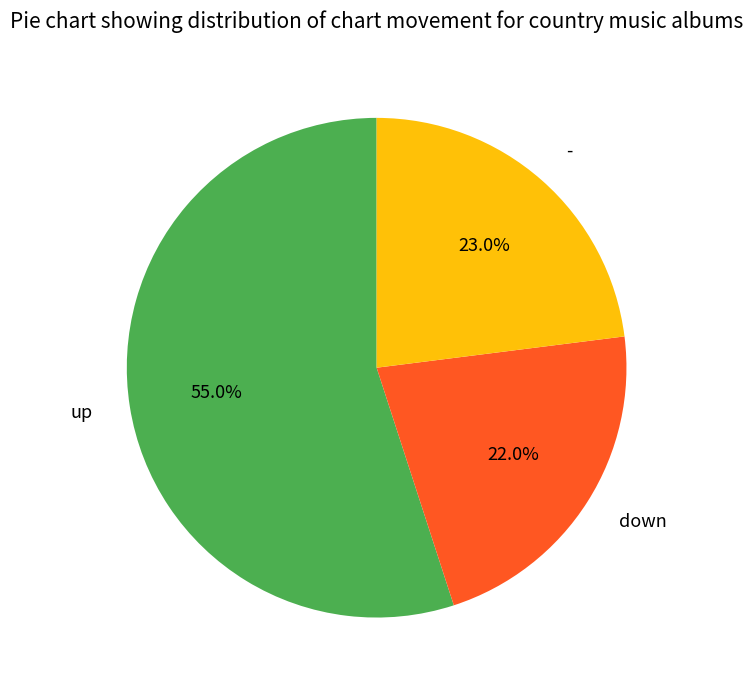

To the nearest percent, what is the difference between the largest and smallest slice percentages?

33%